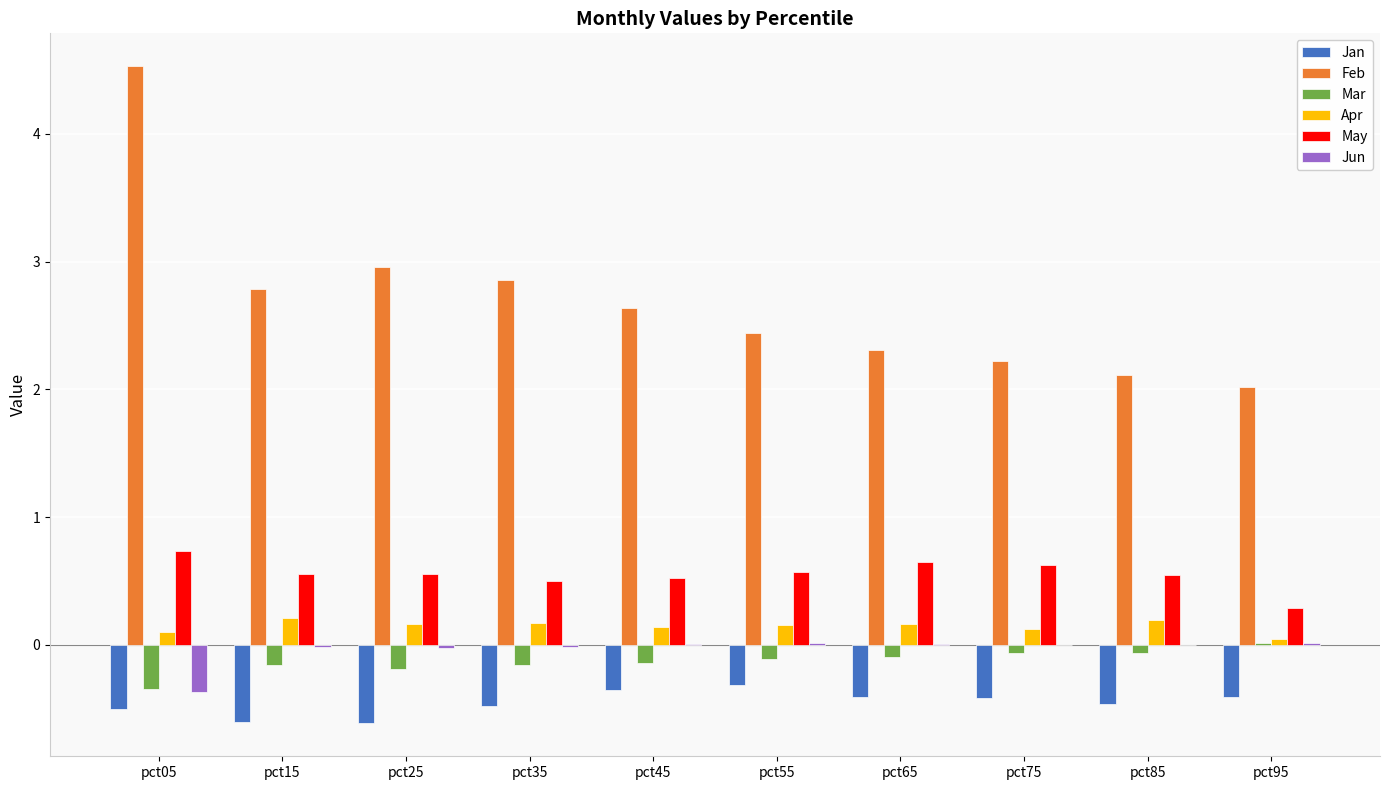

What is the sum of all Apr values?

1.5